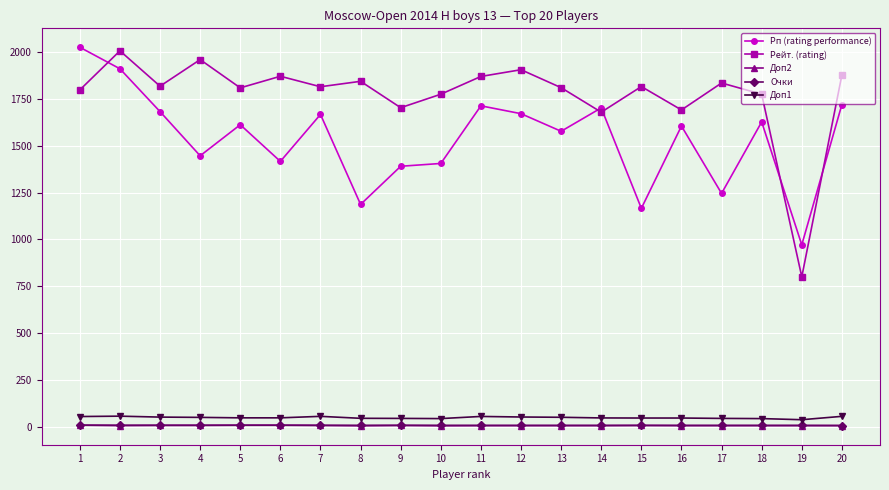

What is the average value of the Доп1 series?

47.7